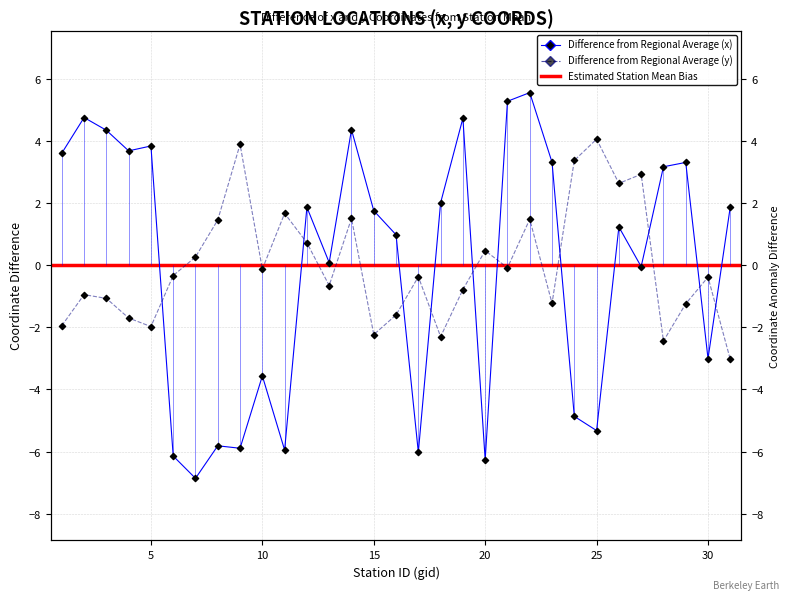

What is the total value across all series at 4?

2.0